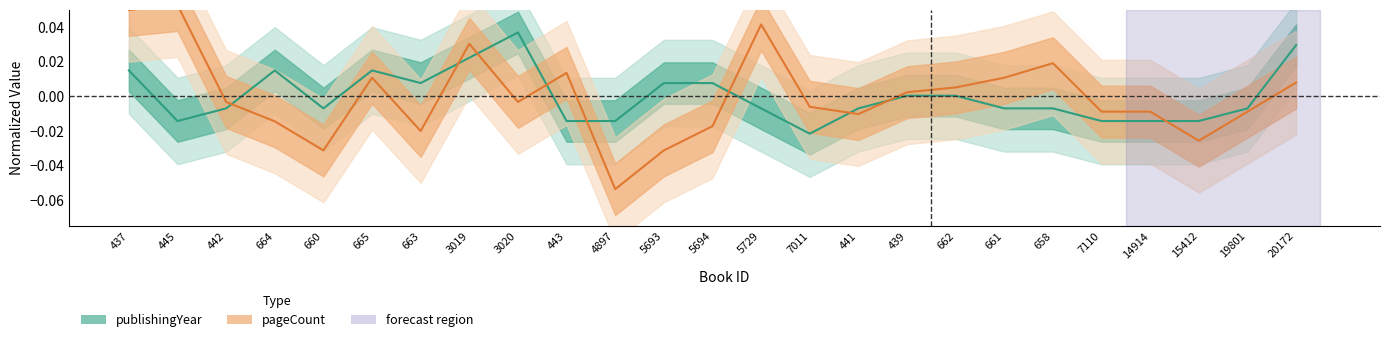

At how many categories does at least one series exceed 0?

16